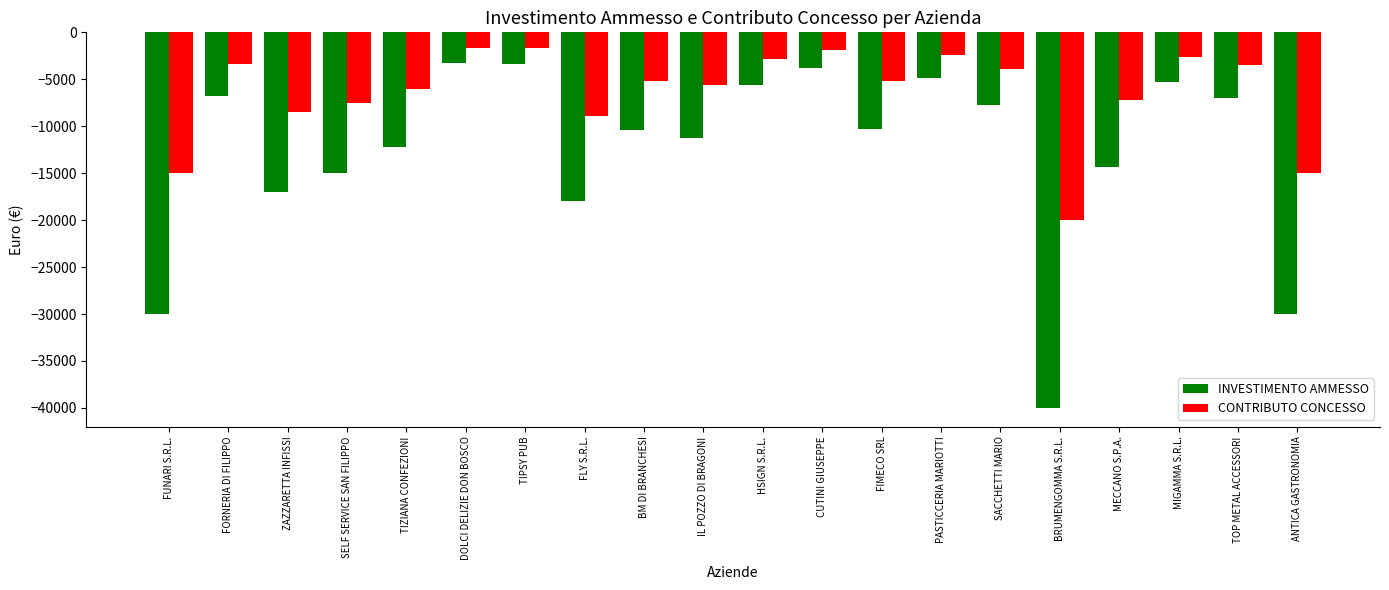

What is the minimum value shown in the chart?

-40000.0